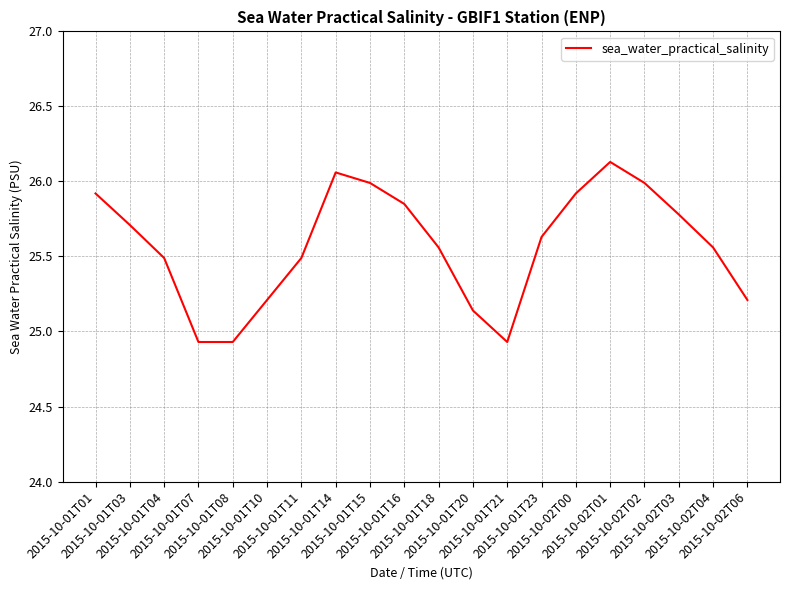

What is the difference between the maximum and minimum values?

1.2